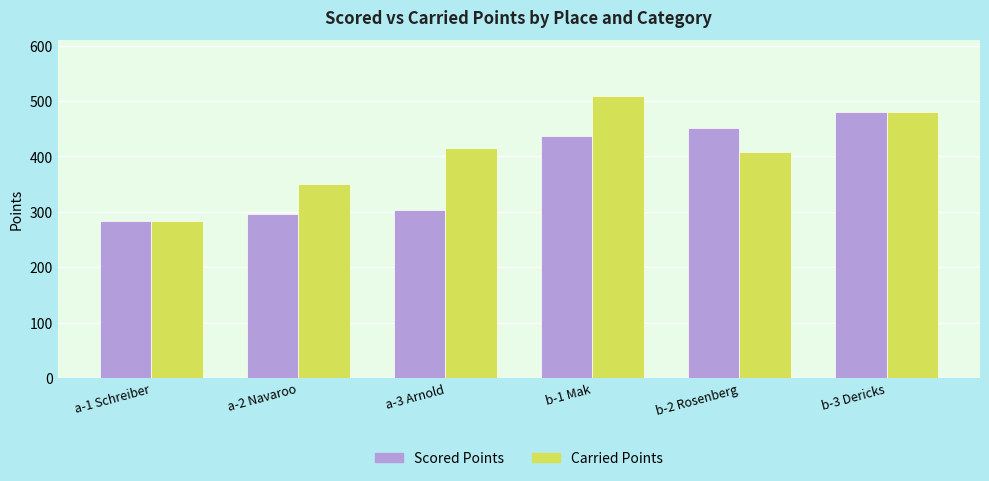

Reading right to left, extract all data points from this chart.

Scored Points: b-3 Dericks=480.4	b-2 Rosenberg=451.1	b-1 Mak=436.5	a-3 Arnold=303.8	a-2 Navaroo=296.2	a-1 Schreiber=283.4
Carried Points: b-3 Dericks=480.4	b-2 Rosenberg=407.4	b-1 Mak=508.3	a-3 Arnold=415.2	a-2 Navaroo=350.0	a-1 Schreiber=283.4